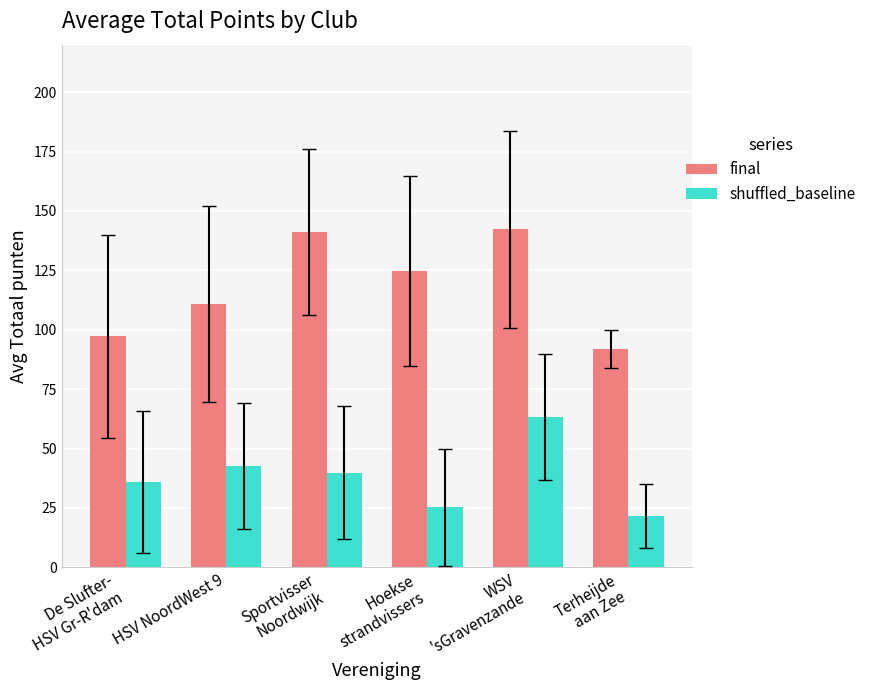

Which series has the largest range (max minus min)?

final